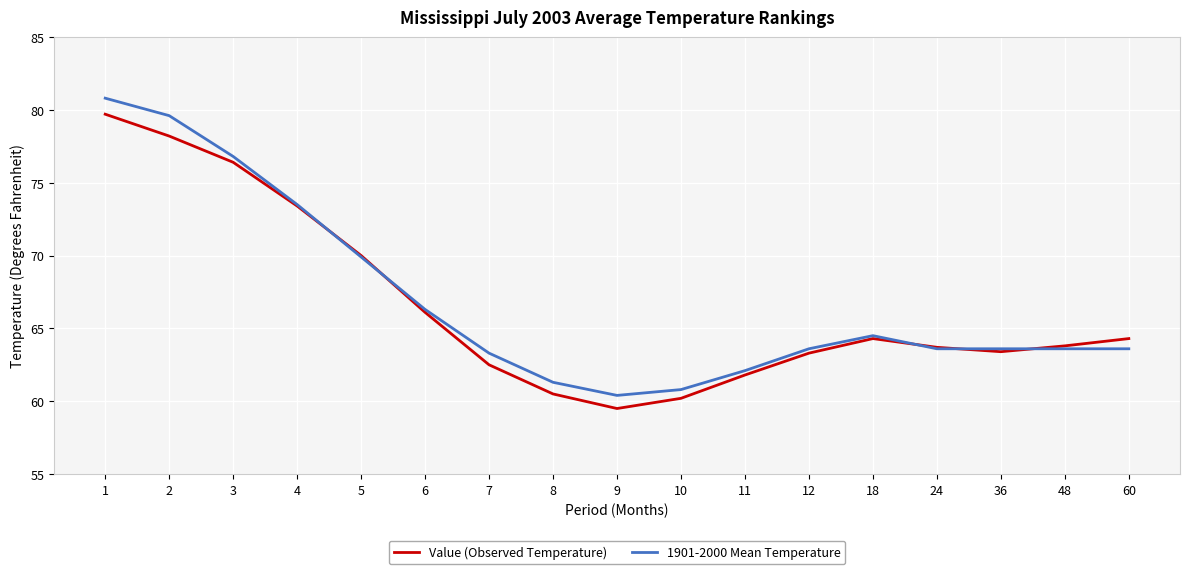

The value of Value (Observed Temperature) at 9 is 59.5. True or false?

True